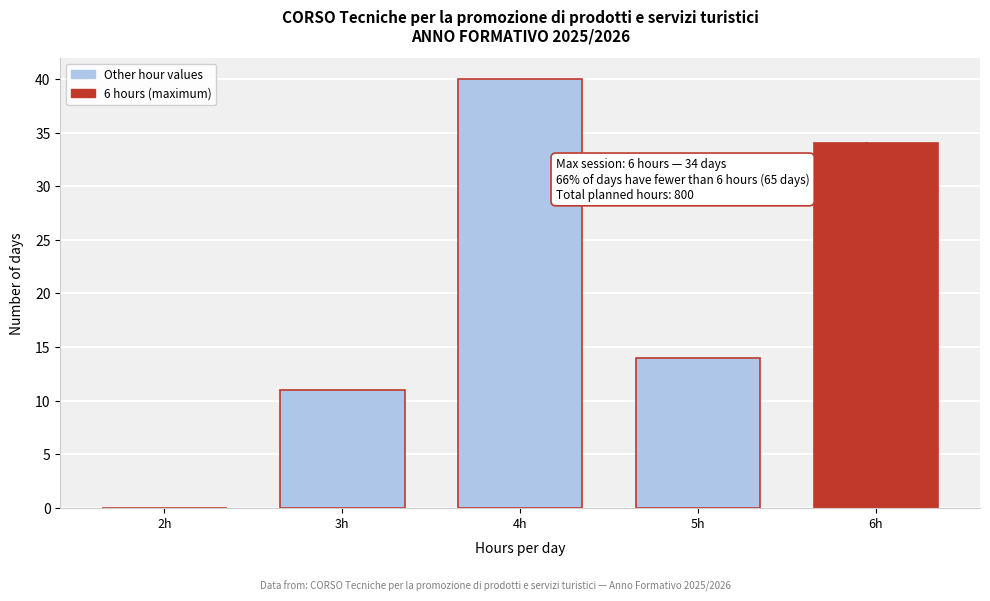

Reading right to left, transcribe all the data shown in this chart.

6h=34	5h=14	4h=40	3h=11	2h=0